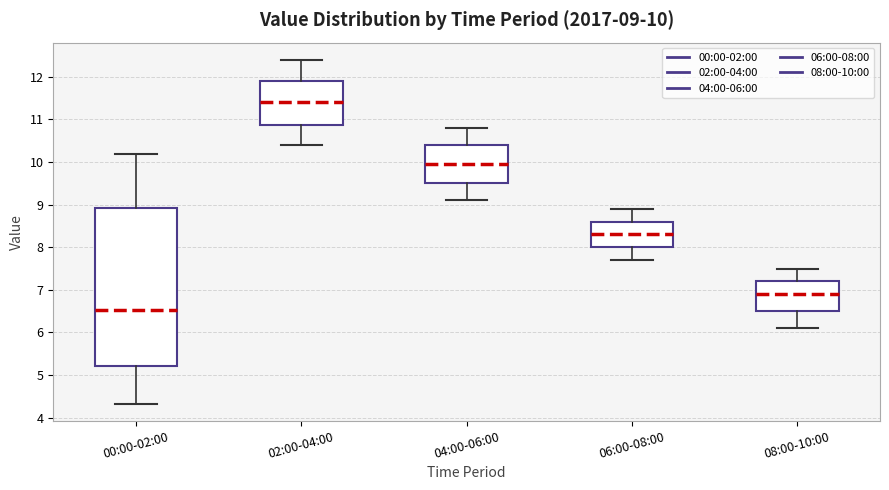

Which box has the highest median line?

02:00-04:00